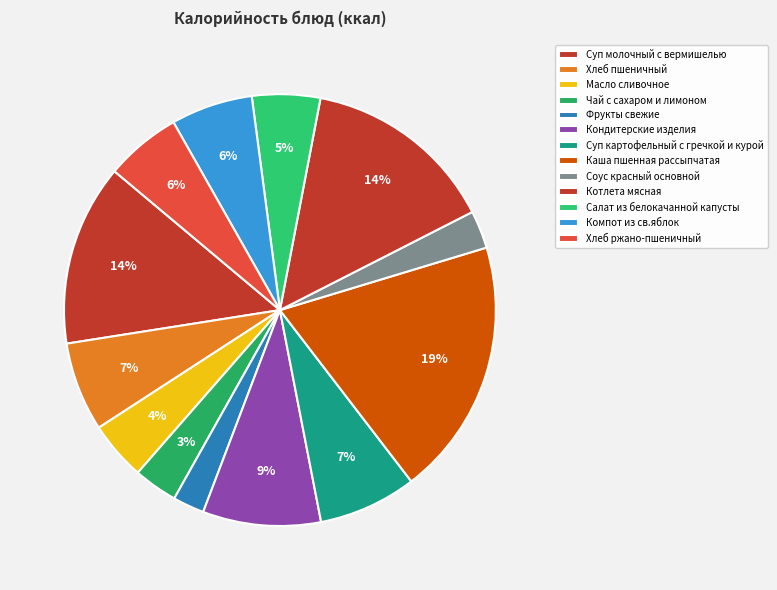

How many slices are in this pie chart?

13